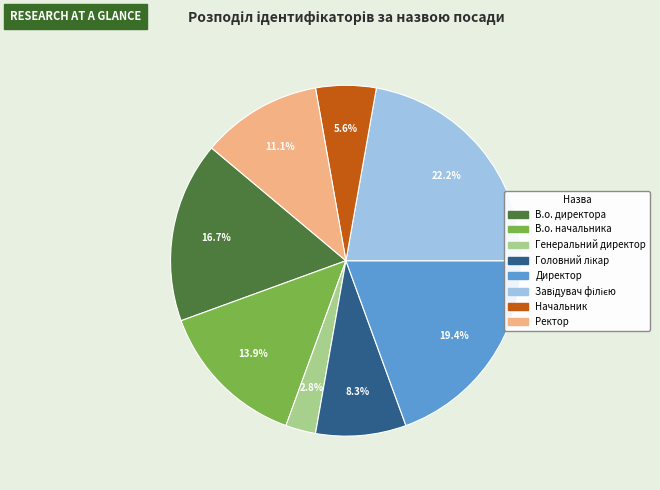

What percentage is NOT represented by В.о. директора?

83.3%